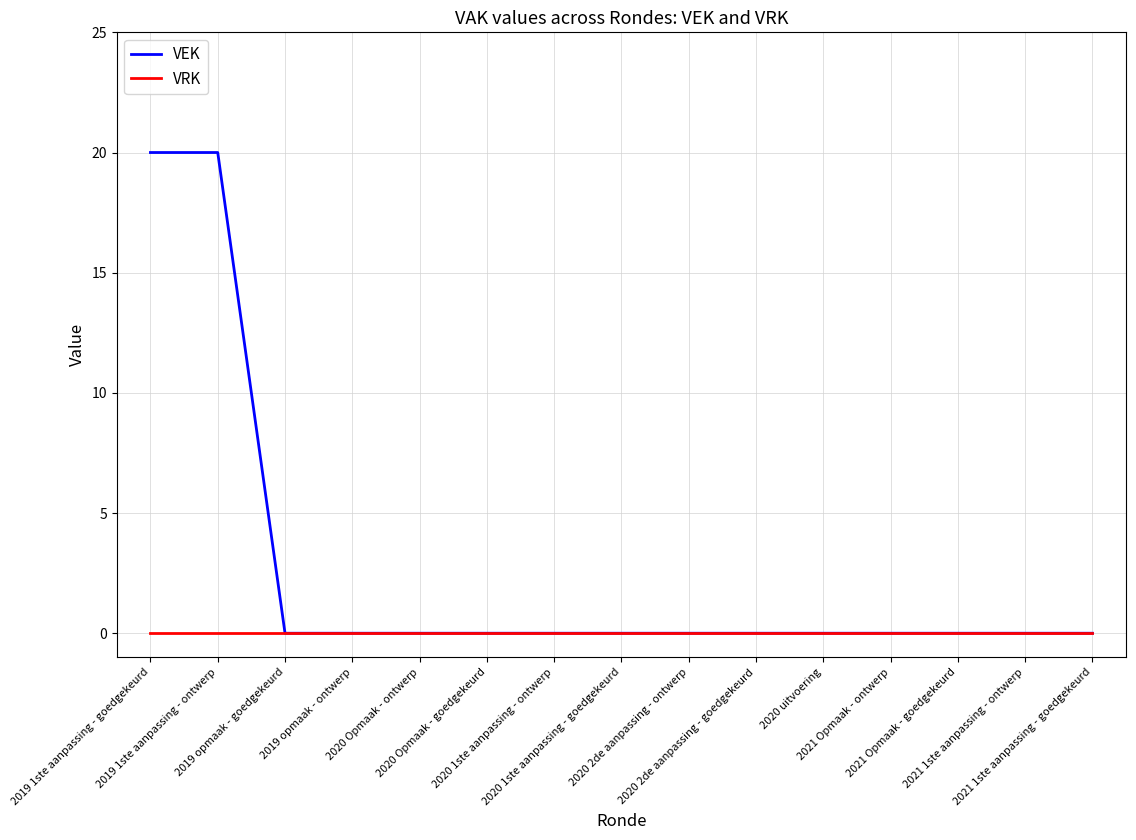

How many lines are shown in the chart?

2